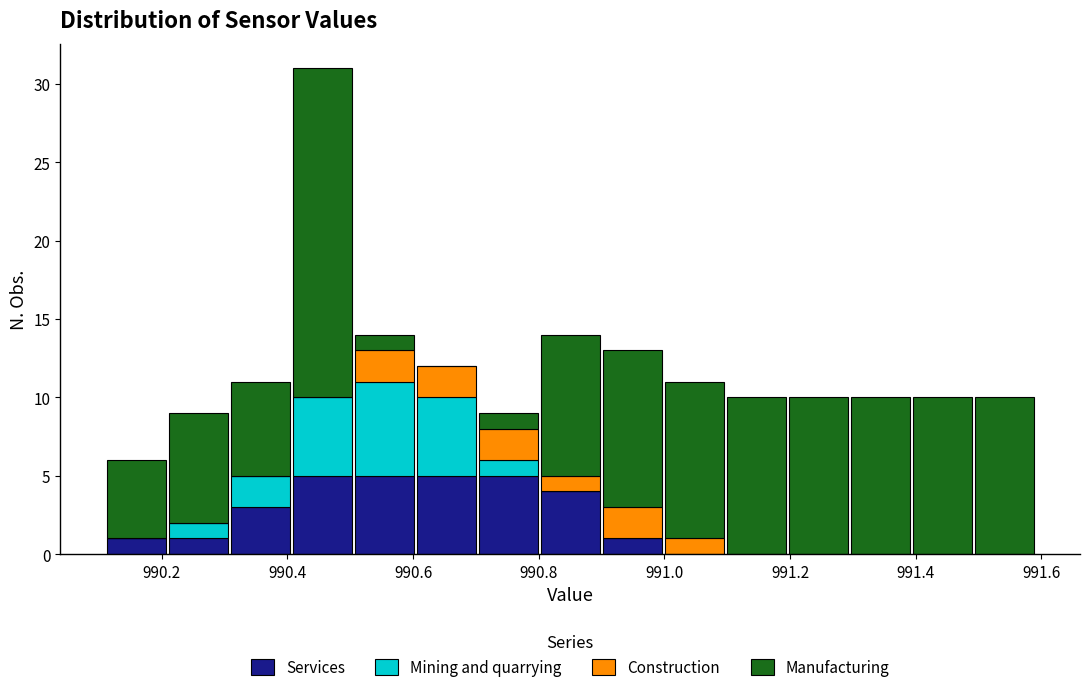

Reading left to right, transcribe this chart: for each stacked bar, give the range it covers on the x-axis and its total height. Neither the bar edges nor the heights are printed on the chart, so give them approximately, as read against the axes.

990.12 to 990.20: 6
990.20 to 990.30: 9
990.30 to 990.40: 11
990.40 to 990.50: 31
990.50 to 990.60: 14
990.60 to 990.70: 12
990.70 to 990.80: 9
990.80 to 990.90: 14
990.90 to 991.00: 13
991.00 to 991.10: 11
991.10 to 991.20: 10
991.20 to 991.30: 10
991.30 to 991.40: 10
991.40 to 991.50: 10
991.50 to 991.60: 10